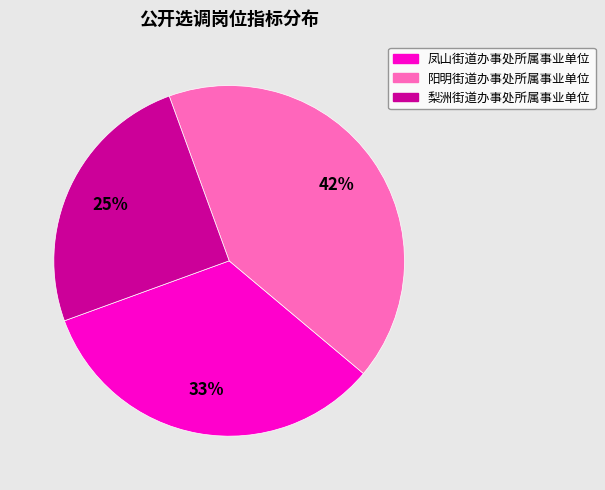

Between 凤山街道办事处所属事业单位 and 梨洲街道办事处所属事业单位, which is larger?

凤山街道办事处所属事业单位